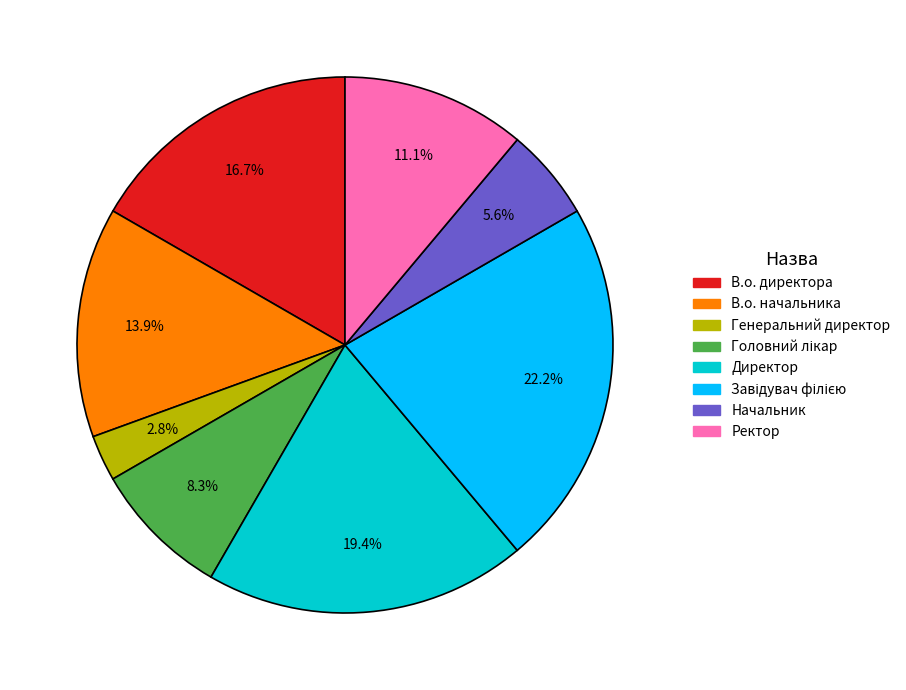

Does any single category account for the majority?

No